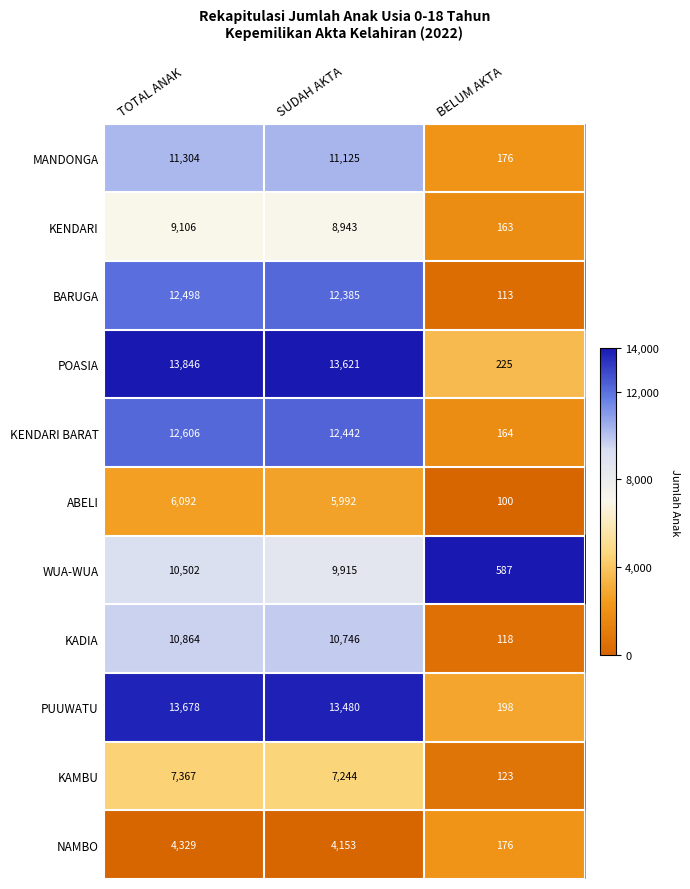

Rank the series at SUDAH AKTA from highest to lowest value.

POASIA, PUUWATU, KENDARI BARAT, BARUGA, MANDONGA, KADIA, WUA-WUA, KENDARI, KAMBU, ABELI, NAMBO